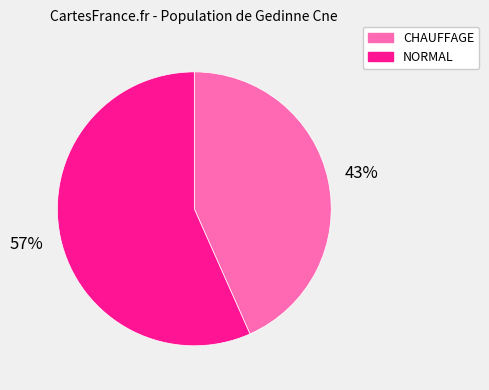

To the nearest percent, what is the combined percentage of NORMAL and CHAUFFAGE?

100%